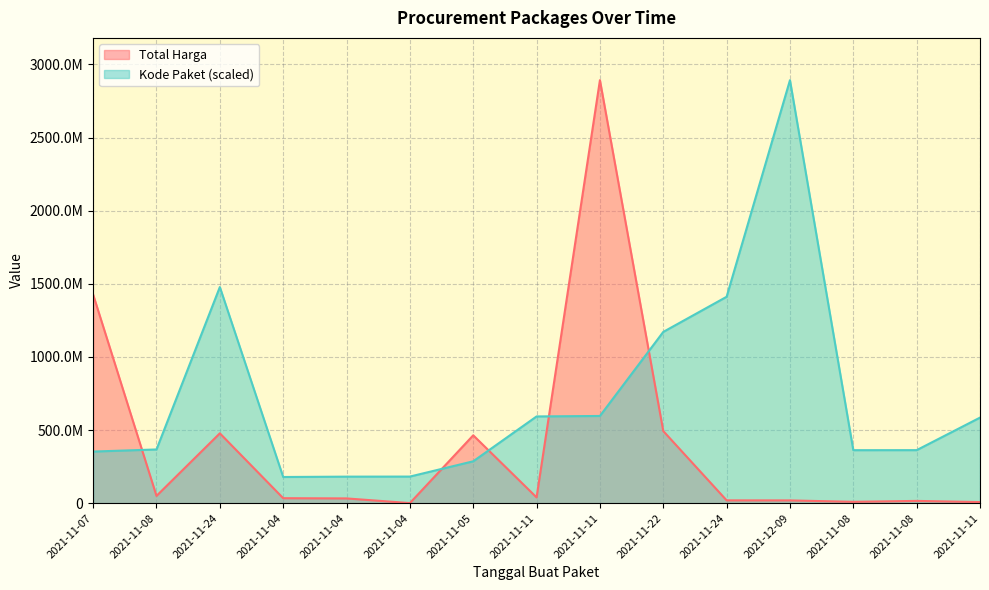

True or false: Kode Paket has more than 2 interior local peaks.

False